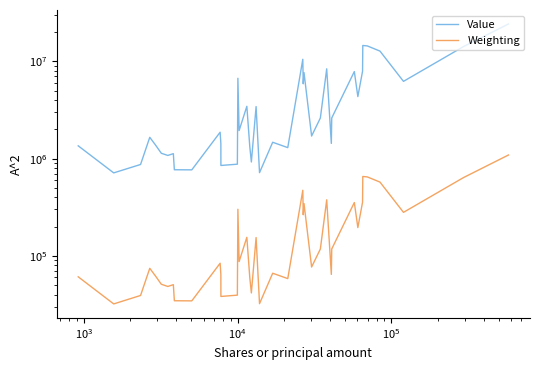

What is the minimum value for Value?

713000.0